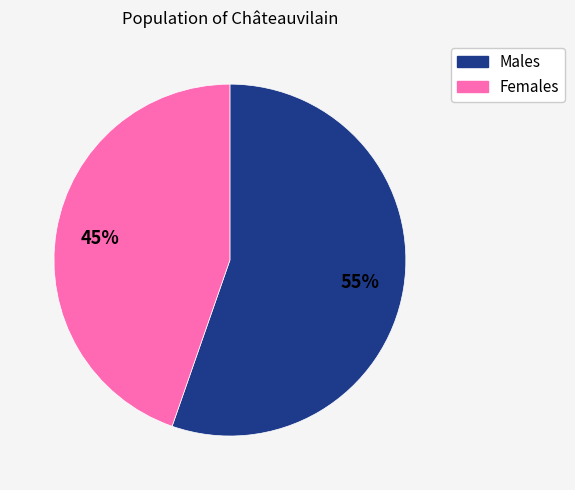

Rank the categories by value from highest to lowest.

Males, Females